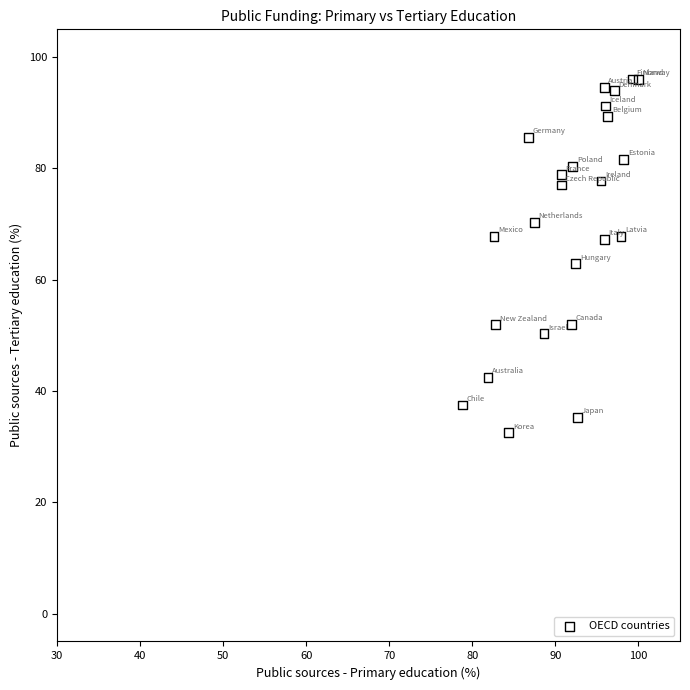

What Y value in the scatter plot is closest to 64?

62.9